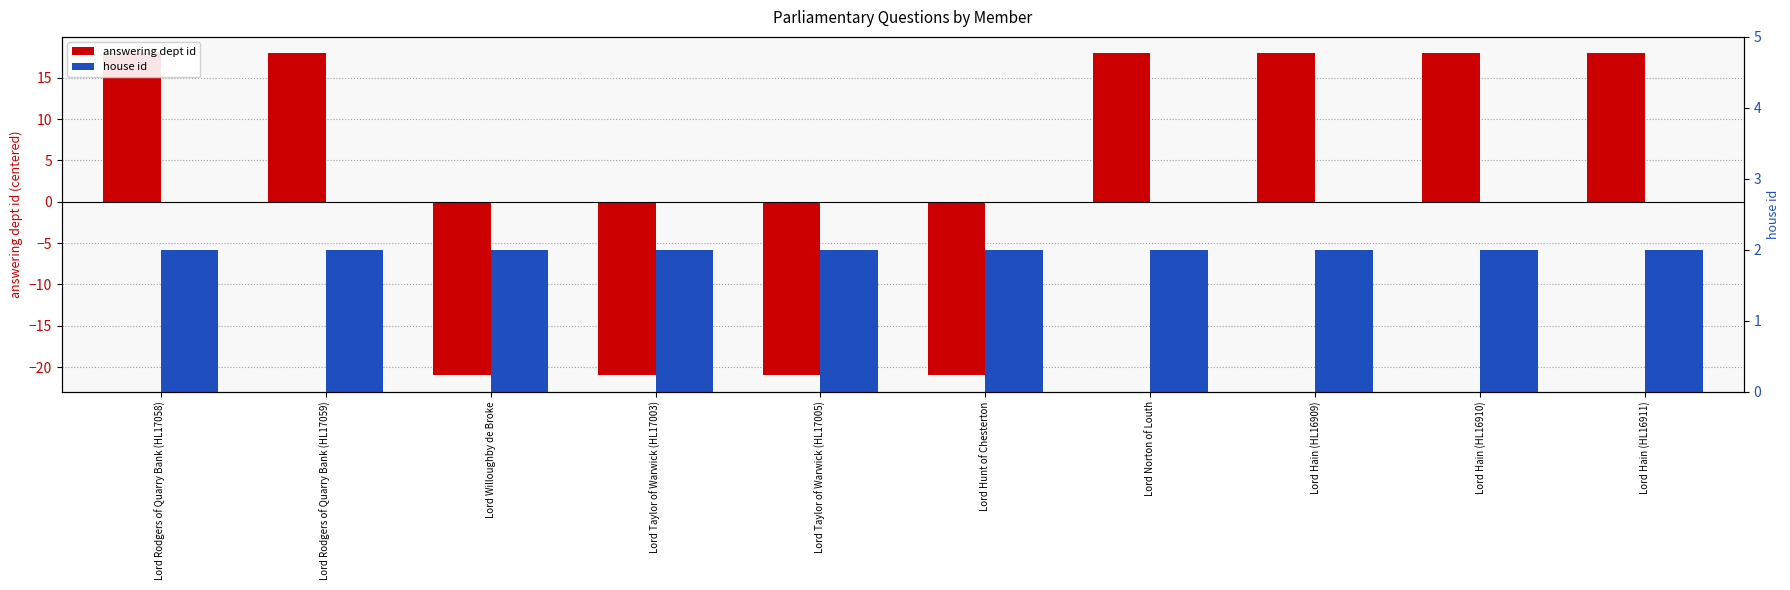

The value of house id at Lord Hunt of Chesterton is 3. True or false?

False